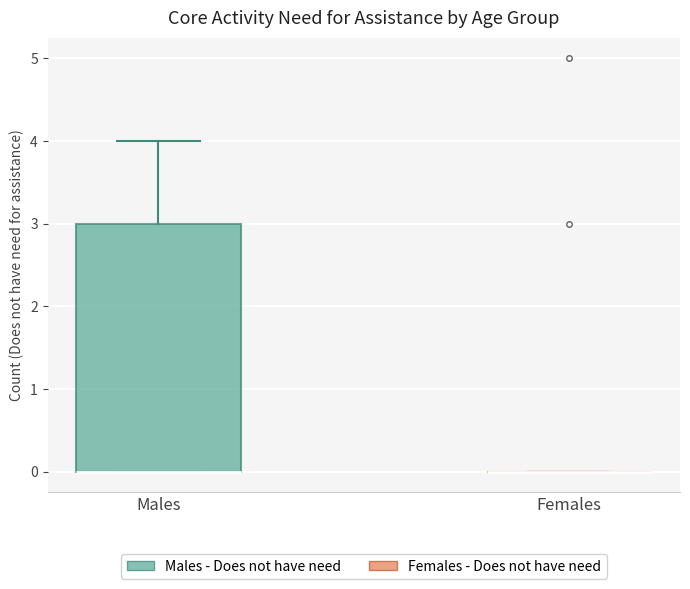

Reading left to right, read every box against the y-axis: the position of its median line, the range the box covers, and the ends of its whiskers. The values are not printed on the chart, so give them approximately, as read against the axis.

Males: median 0 (drawn on the box's lower edge), box 0 to 3, whiskers 0 to 4
Females: box collapsed to a line at 0, whiskers 0 to 0